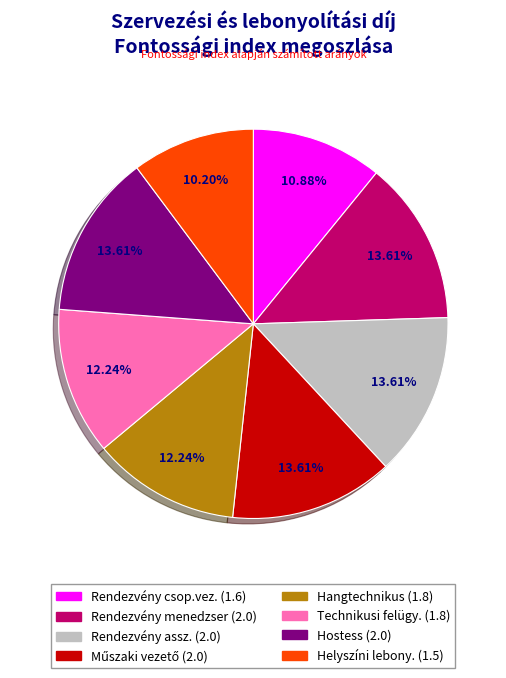

Is there any slice that represents more than half of the pie?

No